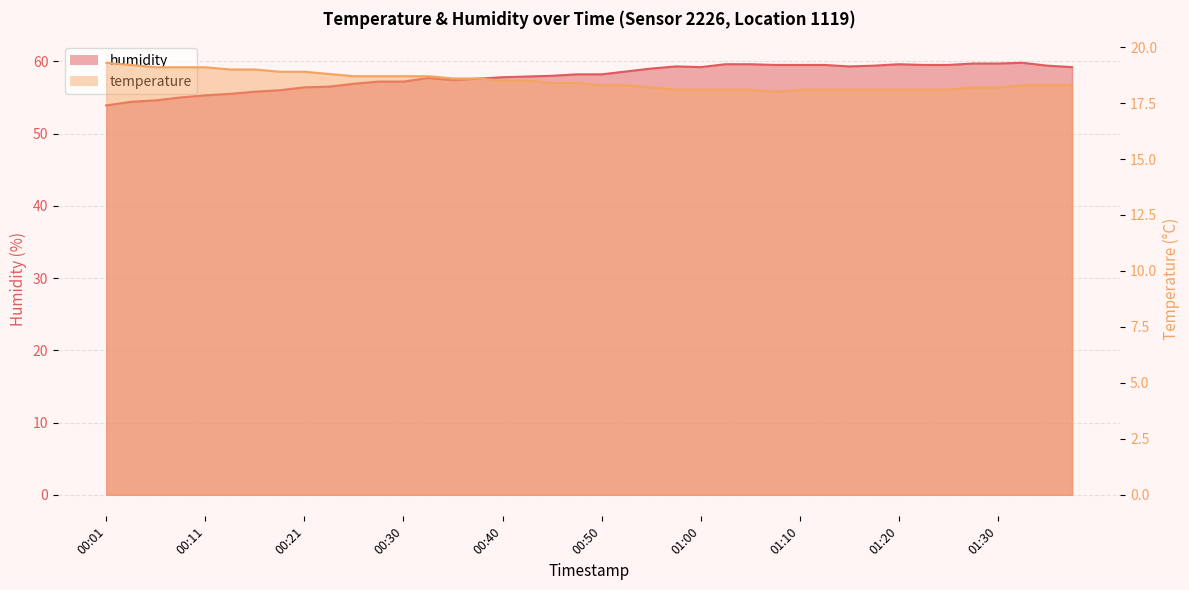

What are all the series names shown in the legend?

temperature, humidity